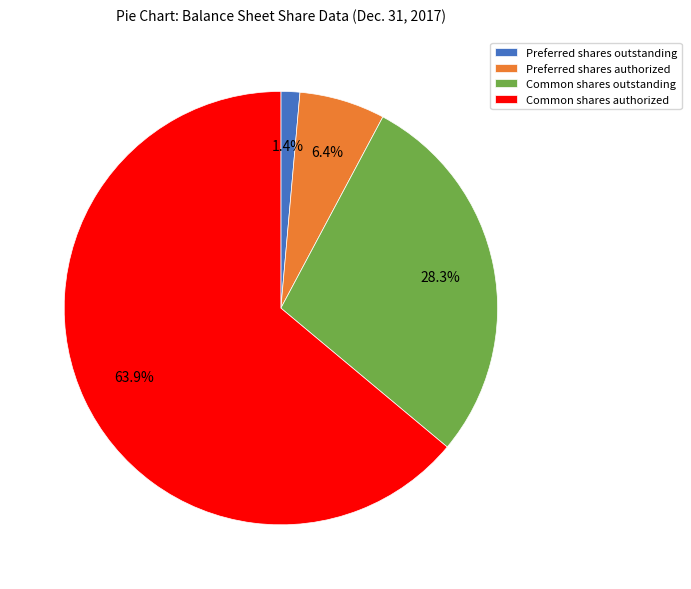

Approximately how many times larger is the value at Common shares authorized compared to Preferred shares authorized?

10.0